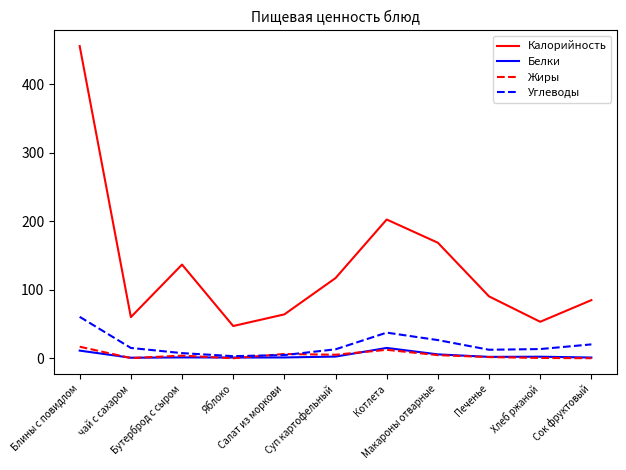

Which series has the largest total across all categories?

Калорийность